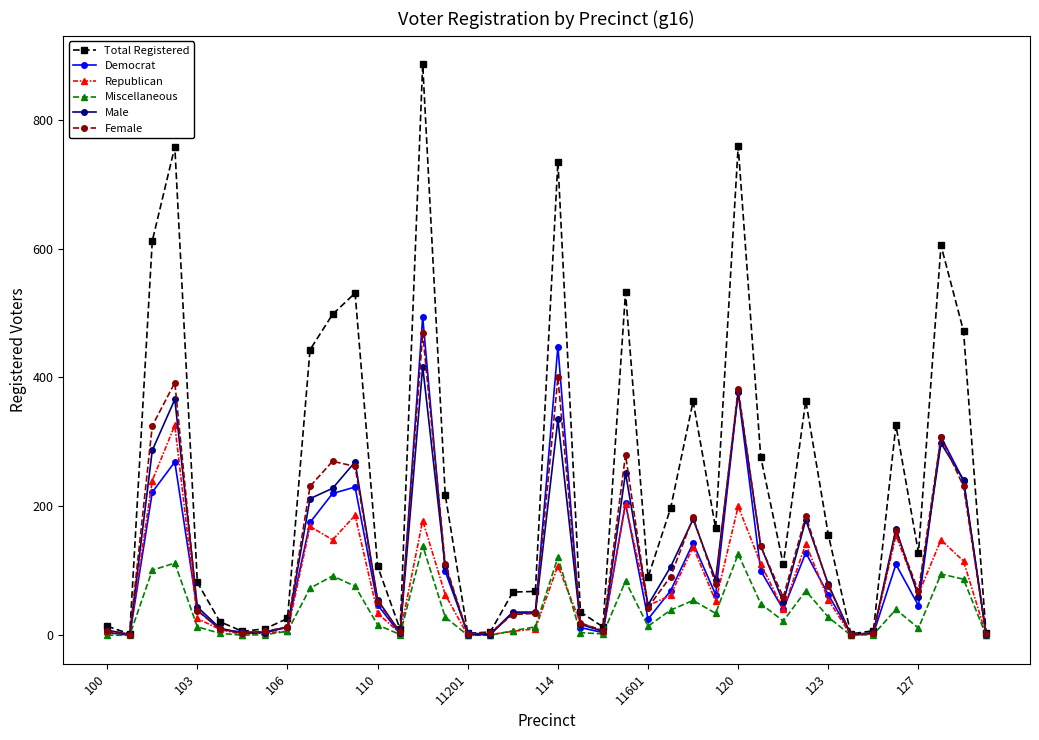

What is the highest value of the Republican series?

326